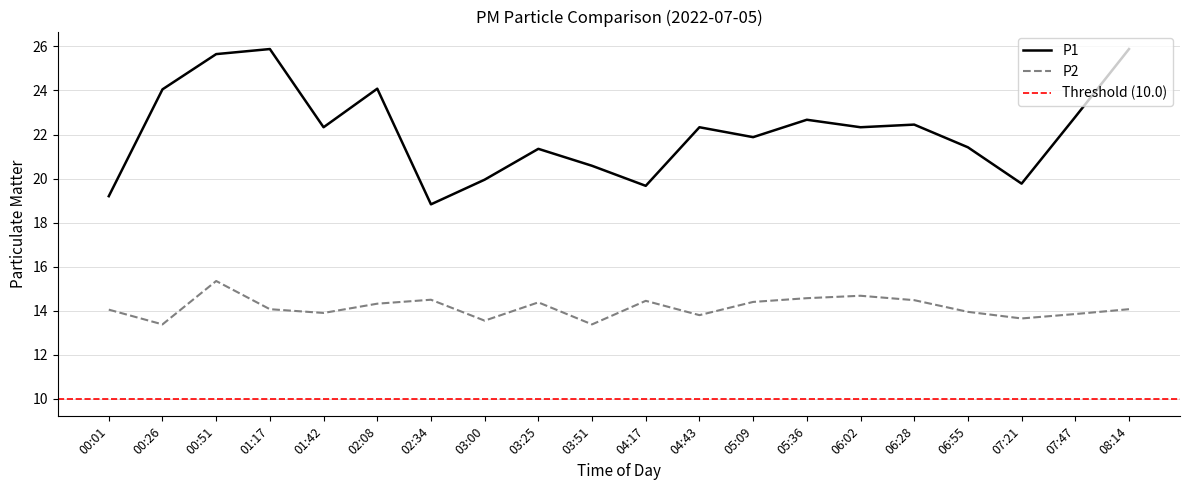

What is the sum of the P2 values at 05:36 and 01:17?

28.6